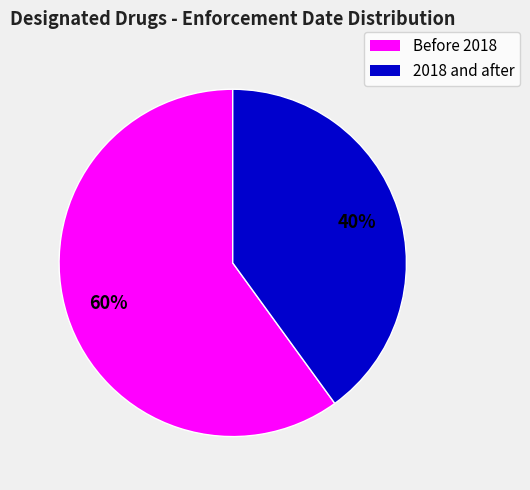

Is there a majority slice in this chart?

Yes